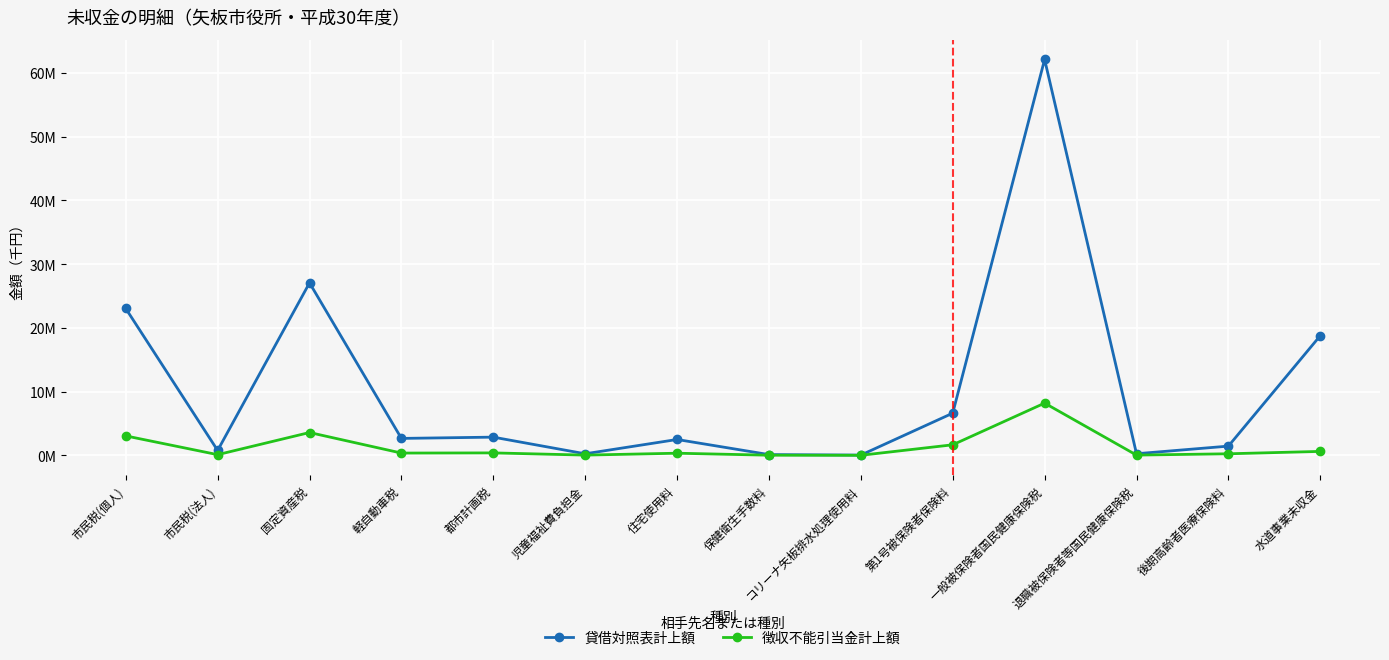

The value of 貸借対照表計上額 at 固定資産税 is 27061927. True or false?

True